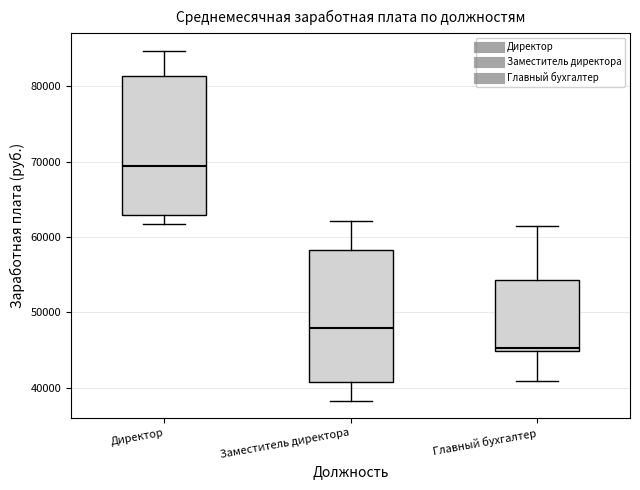

Reading left to right, read every box against the y-axis: the position of its median line, the range the box covers, and the ends of its whiskers. The values are not printed on the chart, so give them approximately, as read against the axis.

Директор: median 69000, box 63000 to 81000, whiskers 62000 to 85000
Заместитель директора: median 48000, box 41000 to 58000, whiskers 38000 to 62000
Главный бухгалтер: median 45000 (just above the box's lower edge), box 45000 to 54000, whiskers 41000 to 61000